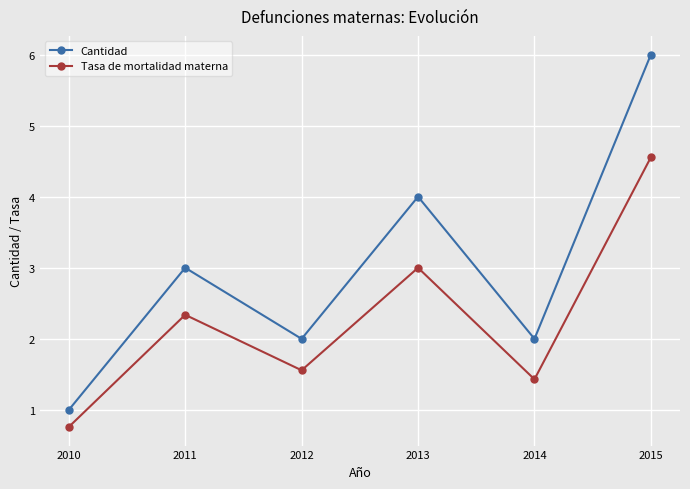

What is the difference between the highest and lowest values at 2012?

0.4